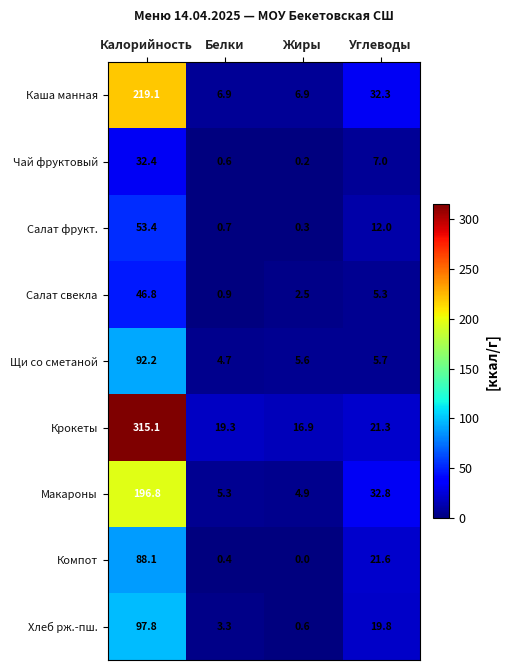

List the series in order of their peak value, highest first.

Крокеты, Каша манная, Макароны, Хлеб рж.-пш., Щи со сметаной, Компот, Салат фрукт., Салат свекла, Чай фруктовый